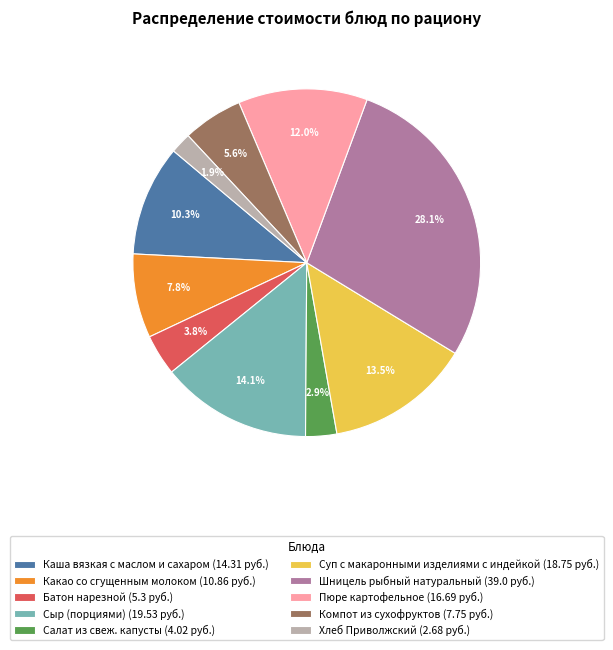

True or false: Батон нарезной accounts for 4% of the total.

True